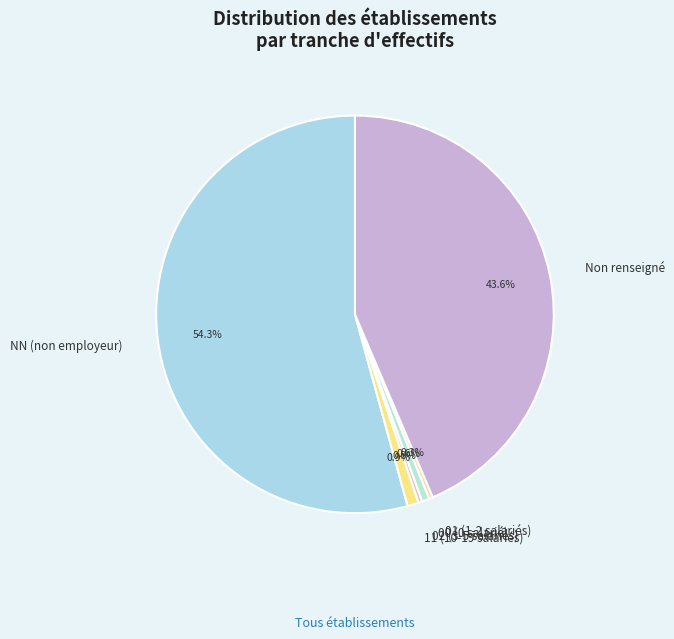

What portion of the pie excludes 01 (1-2 salariés)?

99.7%